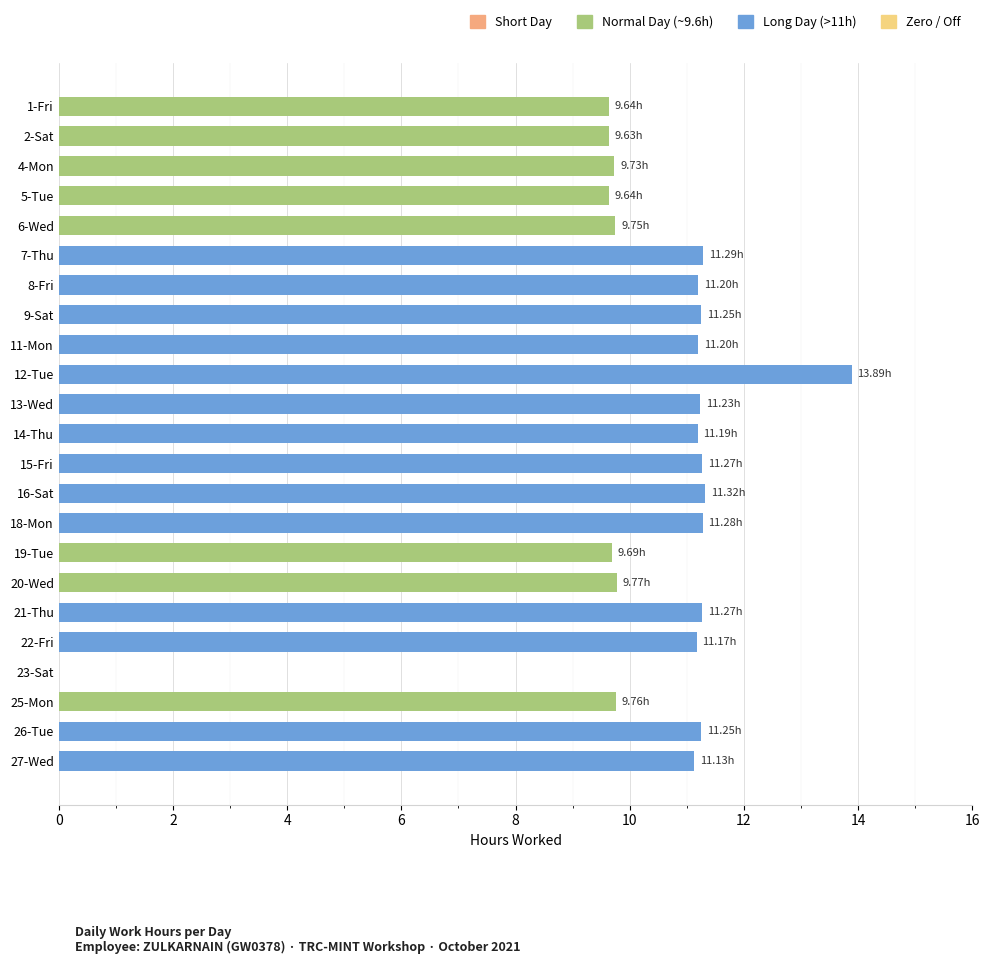

What is the ratio of the value at 11-Mon to the value at 8-Fri?

1.0